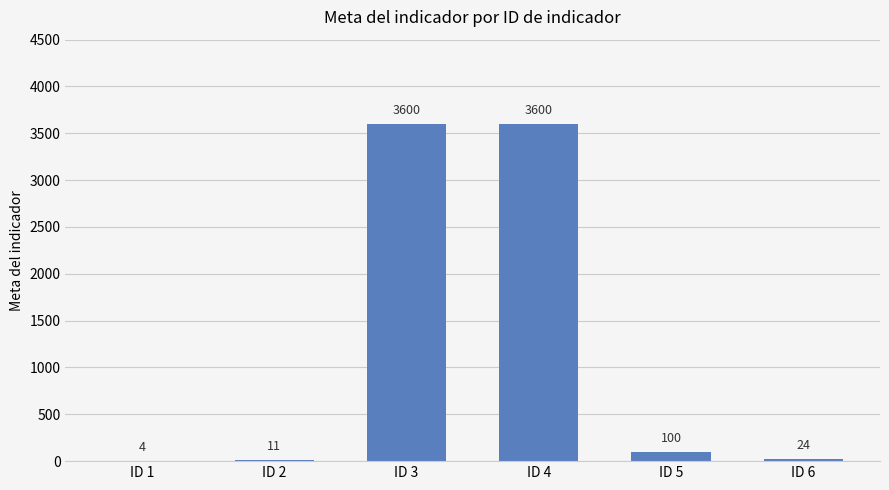

What is the greatest value displayed?

3600